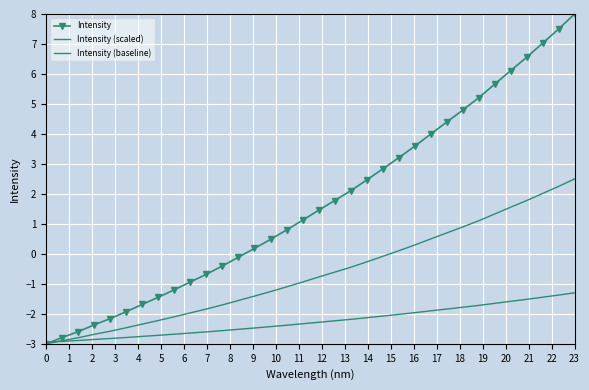

True or false: Intensity (baseline) has more than 0 points higher than both neighbors.

False